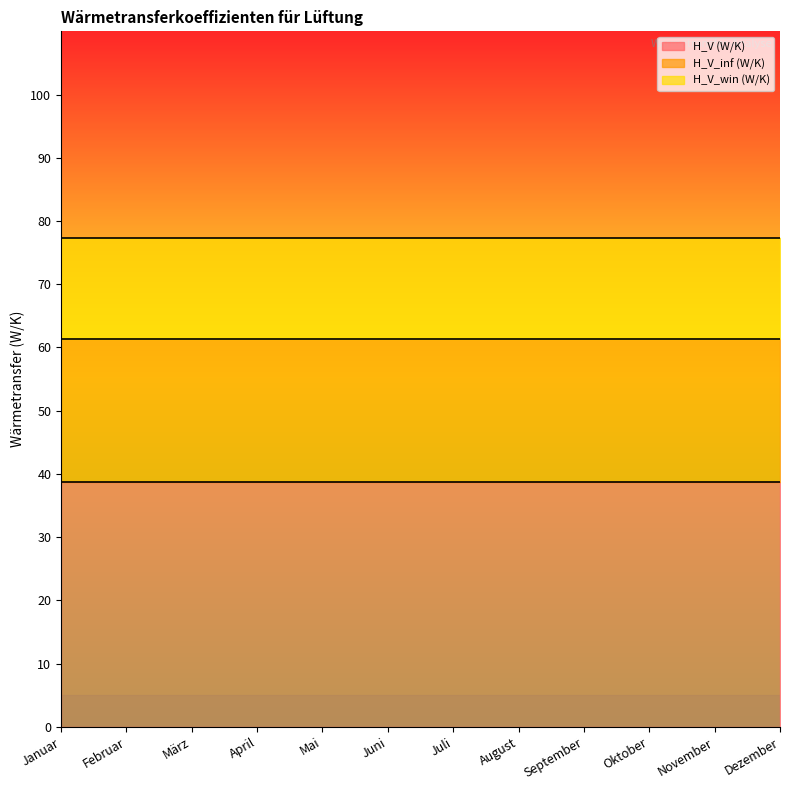

Reading right to left, transcribe all the data shown in this chart.

H_V (W/K): 38.7	38.7	38.7	38.7	38.7	38.7	38.7	38.7	38.7	38.7	38.7	38.7
H_V_inf (W/K): 22.6	22.6	22.6	22.6	22.6	22.6	22.6	22.6	22.6	22.6	22.6	22.6
H_V_win (W/K): 16.0	16.0	16.0	16.0	16.0	16.0	16.0	16.0	16.0	16.0	16.0	16.0